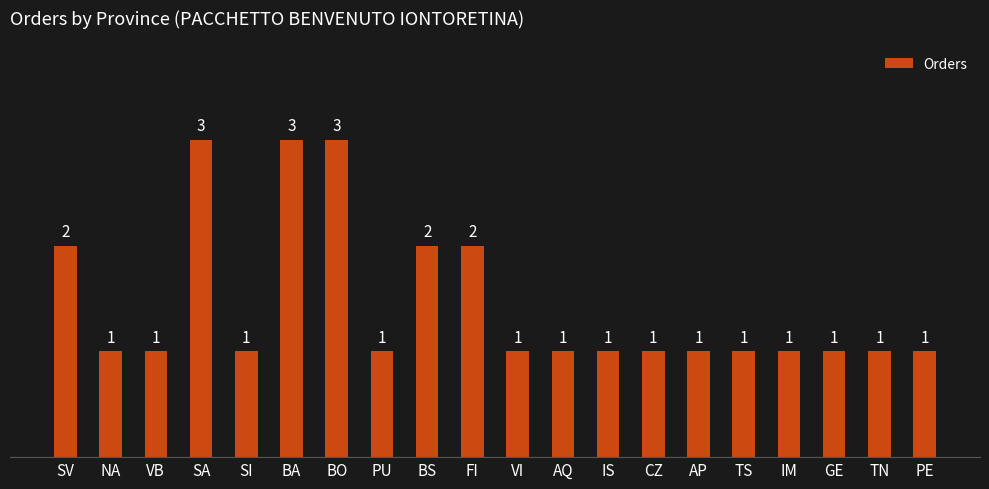

What is the greatest value displayed?

3